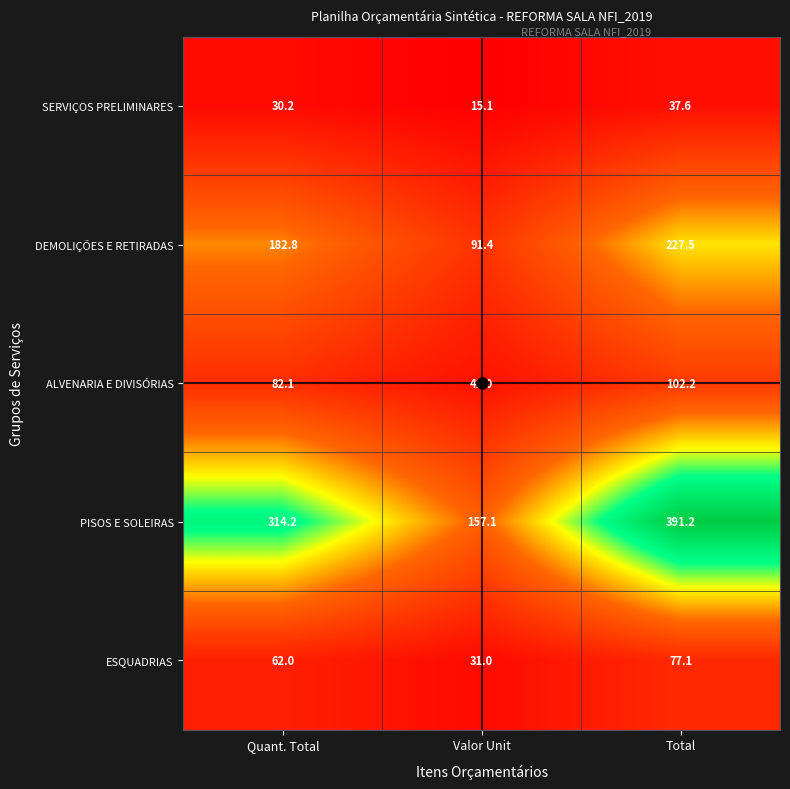

True or false: ALVENARIA E DIVISÓRIAS has a value of 82.1 at Quant. Total.

True